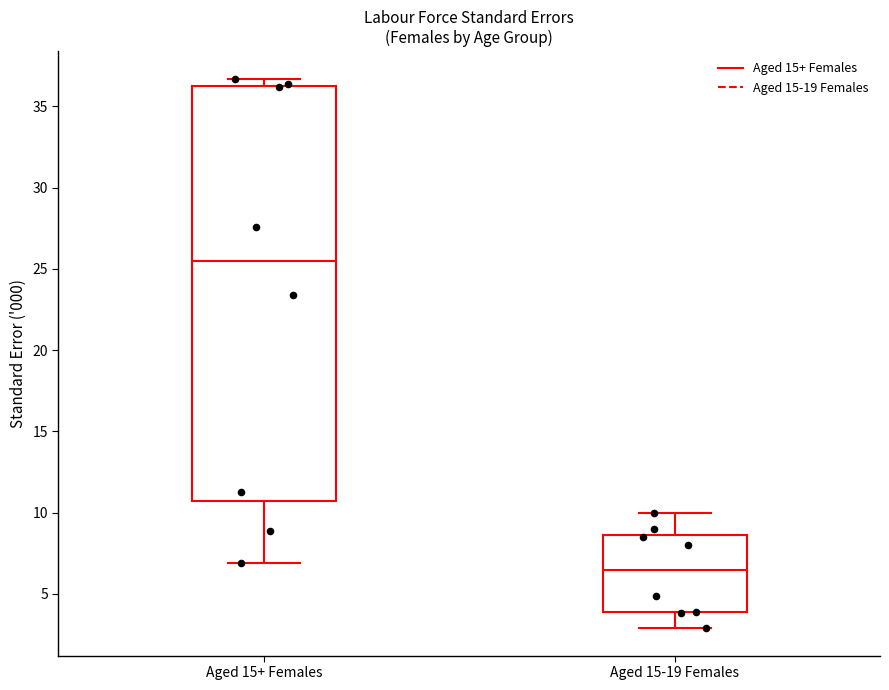

Where is the lower edge of the box for Aged 15+ Females on the y-axis? The values are not printed on the chart, so give them approximately, as read against the axis.

10.5